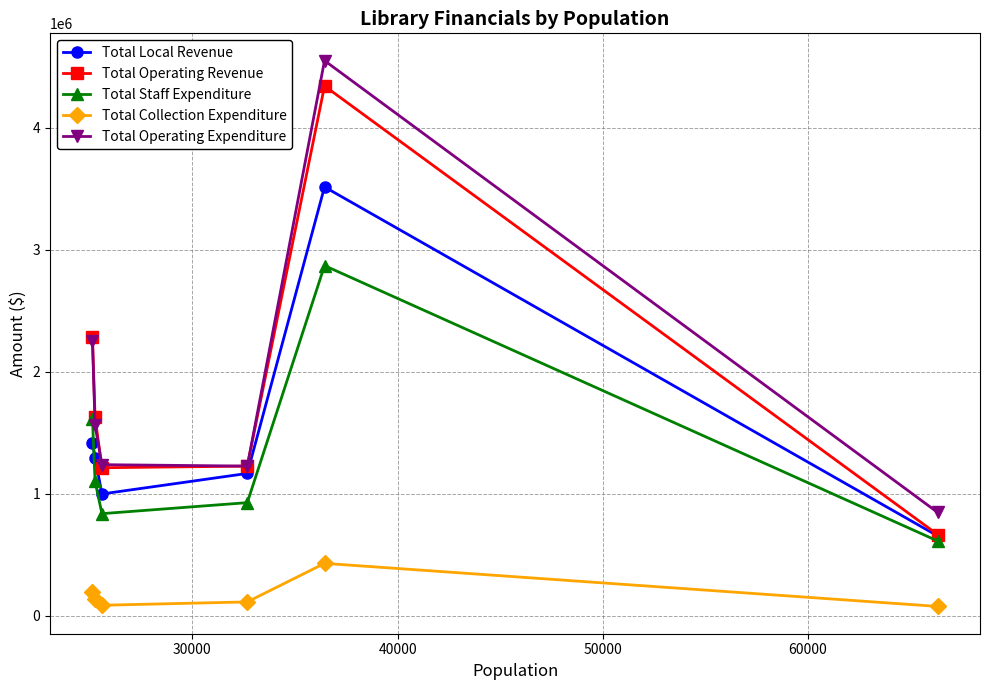

What are all the series names shown in the legend?

Total Local Revenue, Total Operating Revenue, Total Staff Expenditure, Total Collection Expenditure, Total Operating Expenditure